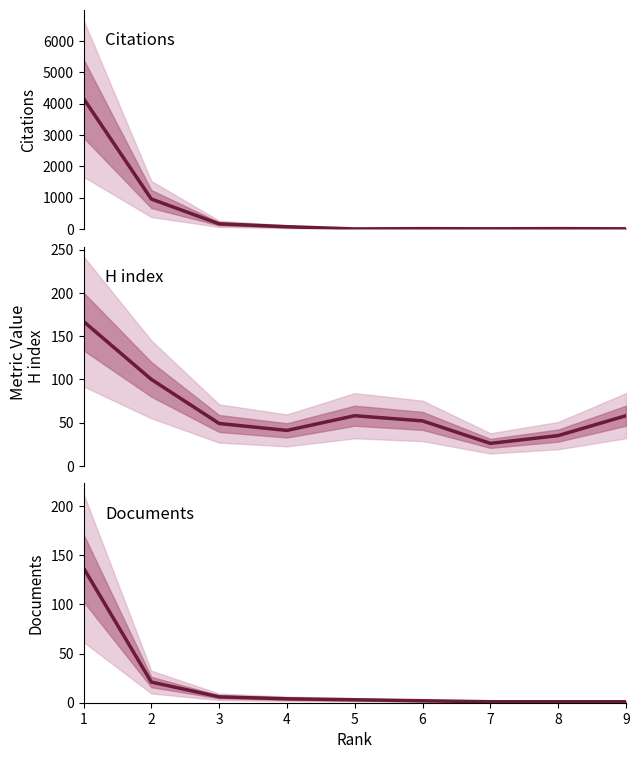

What is the value of the Documents point at the 1st from the left?

137